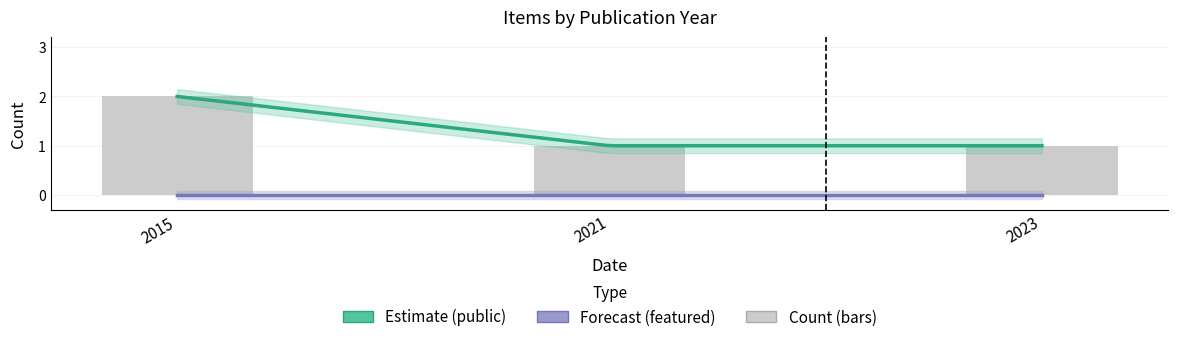

Which series changed the most between 2015 and 2023?

public